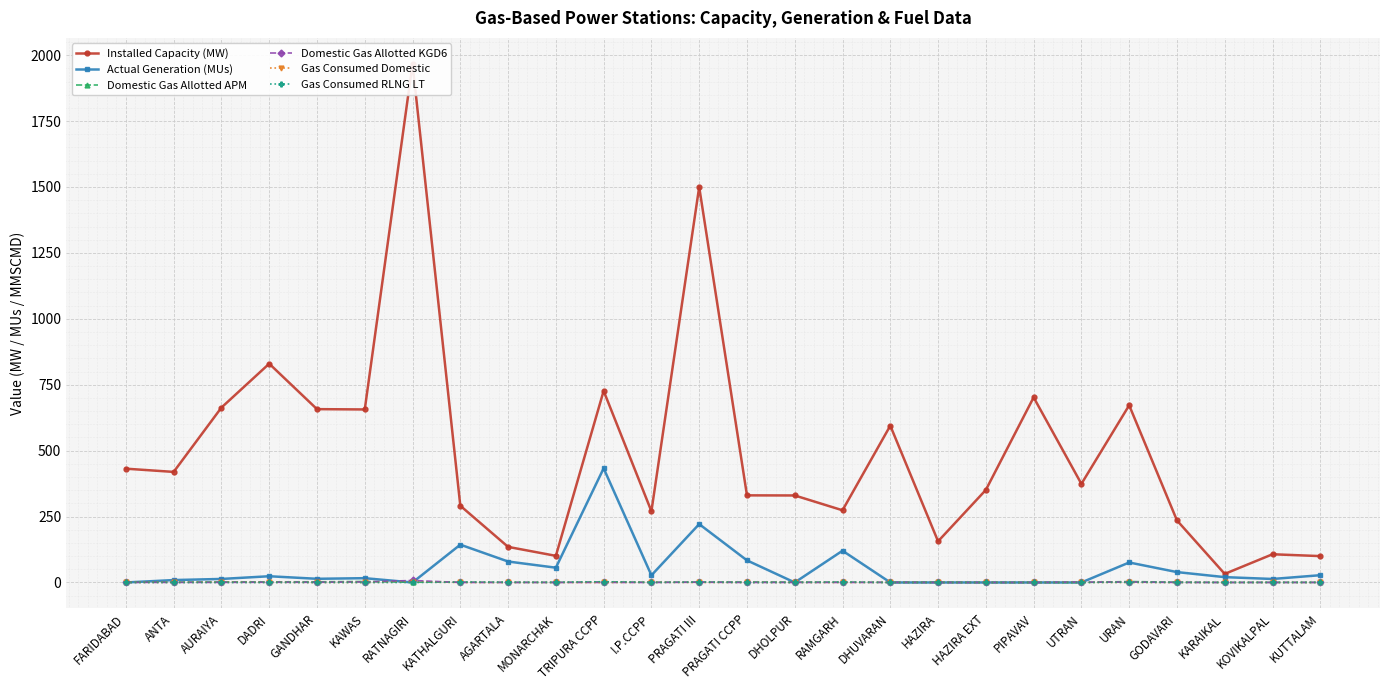

What is the label of the 13th point from the left?

PRAGATI III